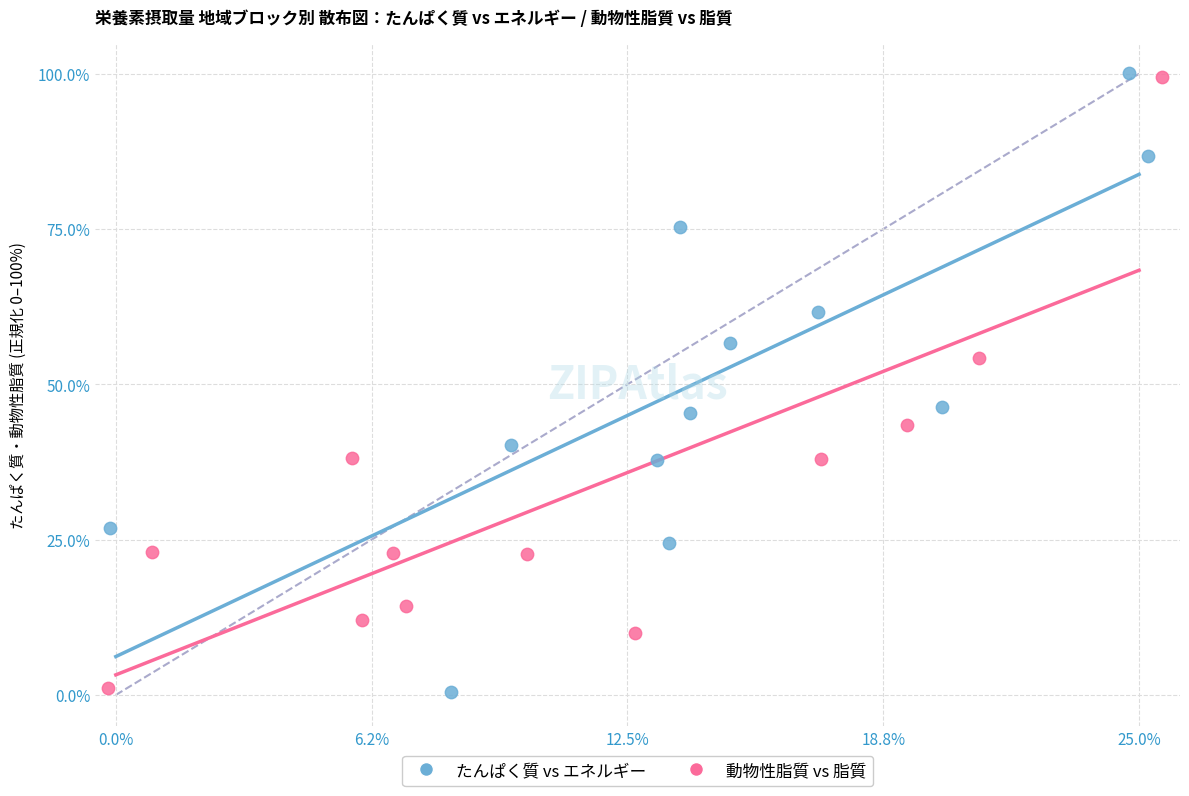

What are all the series names shown in the legend?

たんぱく質 vs エネルギー, 動物性脂質 vs 脂質